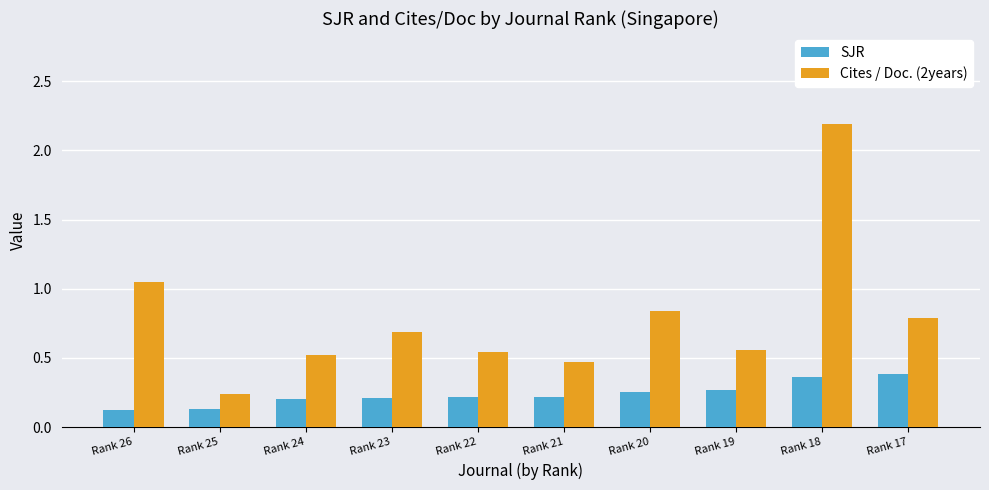

Which series has the widest spread of values?

Cites / Doc. (2years)